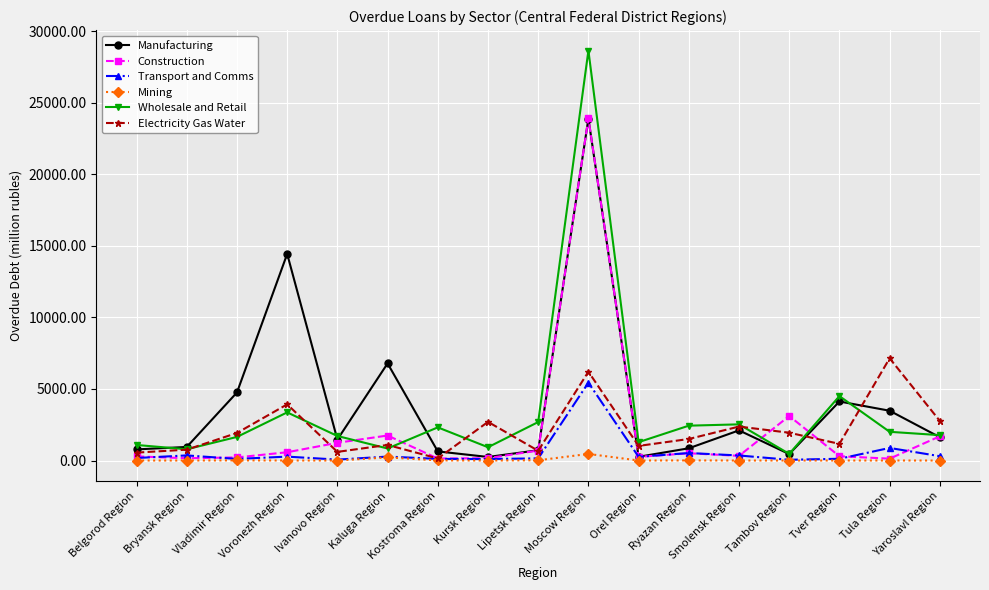

What is the spread (max minus min) of values at Kursk Region?

2700